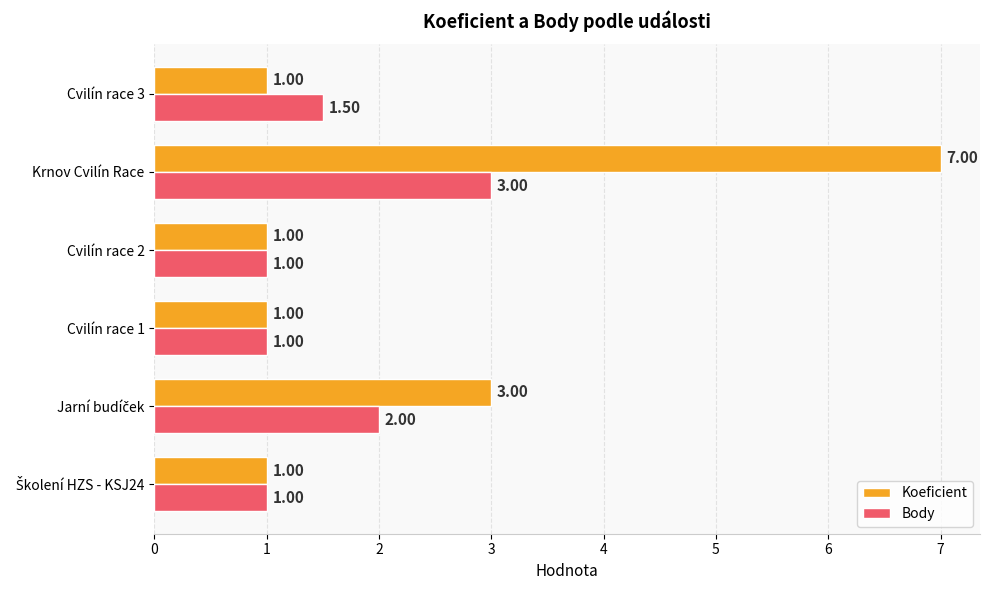

What is the total value across all series at Cvilín race 1?

2.0